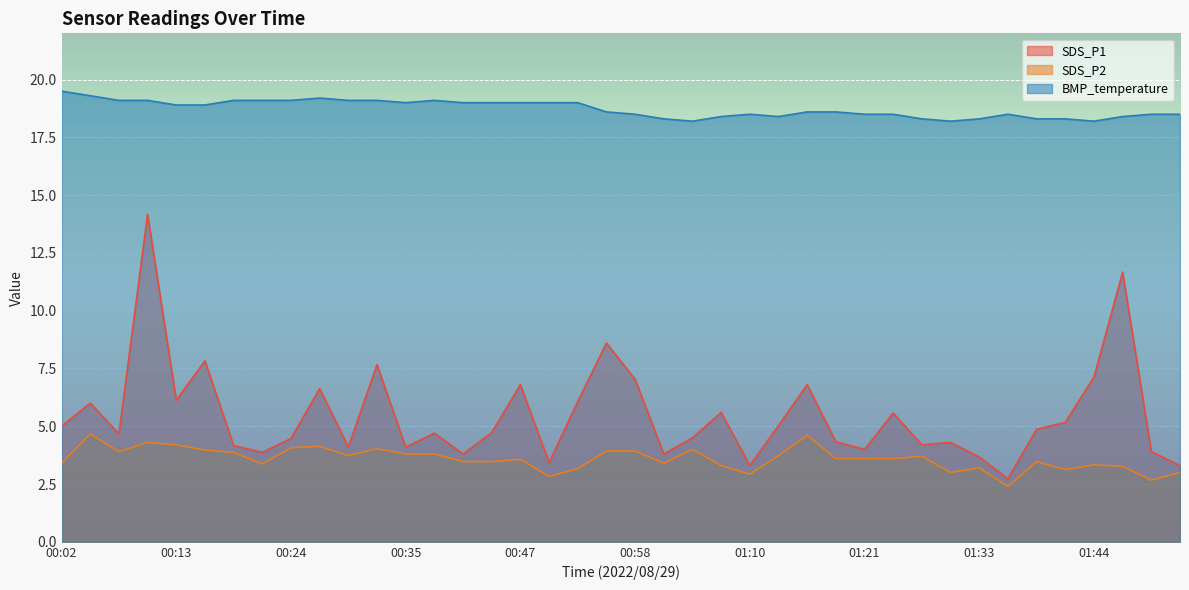

List the series in order of their peak value, lowest first.

SDS_P2, SDS_P1, BMP_temperature